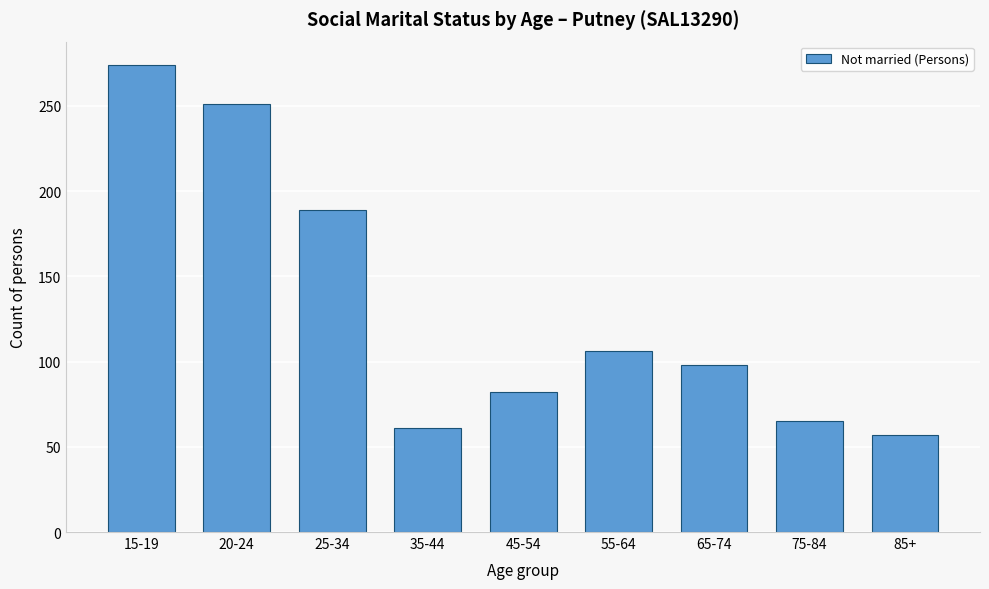

Reading left to right, extract all data points from this chart.

15-19=274	20-24=251	25-34=189	35-44=61	45-54=82	55-64=106	65-74=98	75-84=65	85+=57